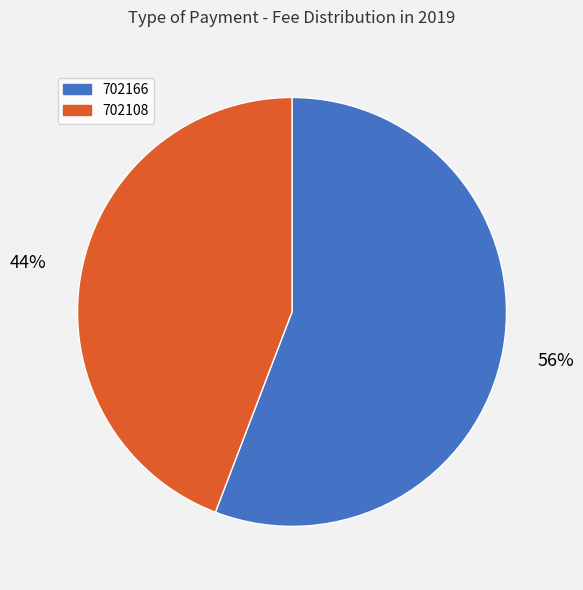

Is it true that 702108 is 36% of the pie?

False